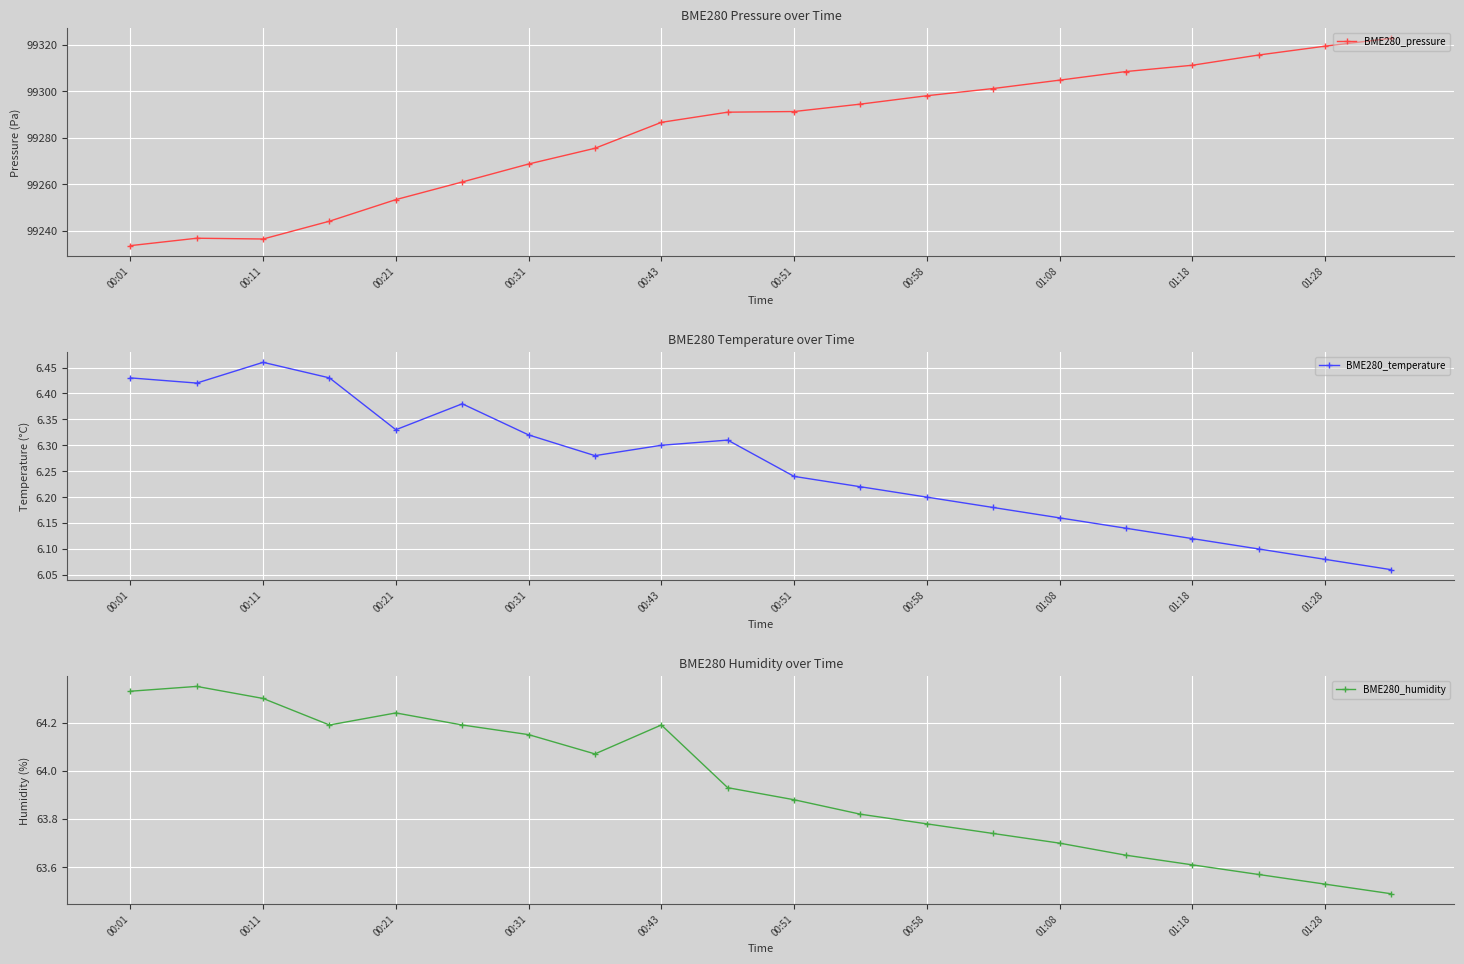

Reading left to right, extract all data points from this chart.

BME280_pressure: 99233.7	99236.9	99236.6	99244.2	99253.5	99261.1	99268.8	99275.5	99286.7	99291.0	99291.3	99294.5	99298.1	99301.2	99304.8	99308.5	99311.2	99315.6	99319.4	99322.8
BME280_temperature: 6.4	6.4	6.5	6.4	6.3	6.4	6.3	6.3	6.3	6.3	6.2	6.2	6.2	6.2	6.2	6.1	6.1	6.1	6.1	6.1
BME280_humidity: 64.3	64.3	64.3	64.2	64.2	64.2	64.2	64.1	64.2	63.9	63.9	63.8	63.8	63.7	63.7	63.6	63.6	63.6	63.5	63.5